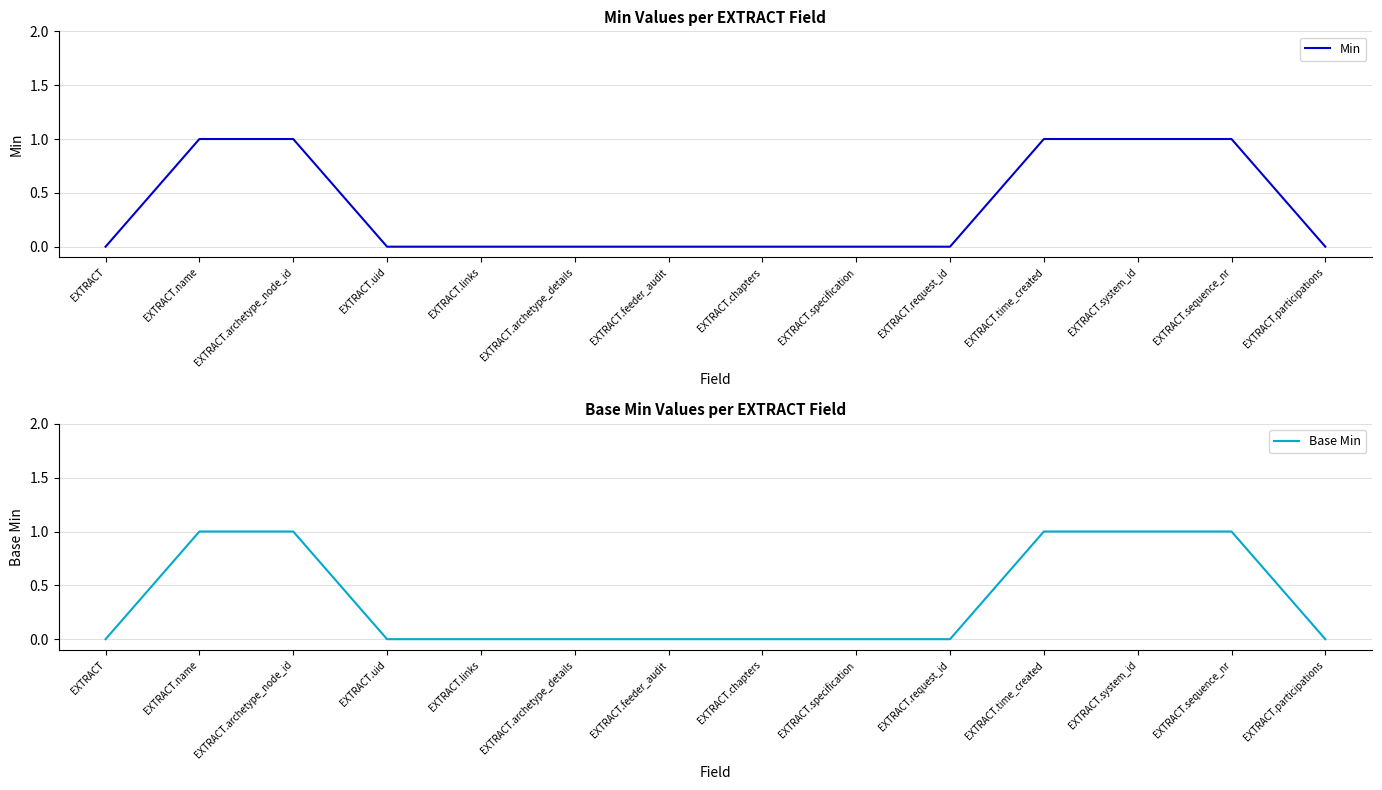

Between EXTRACT.feeder_audit and EXTRACT.time_created, which series saw the biggest shift?

Min